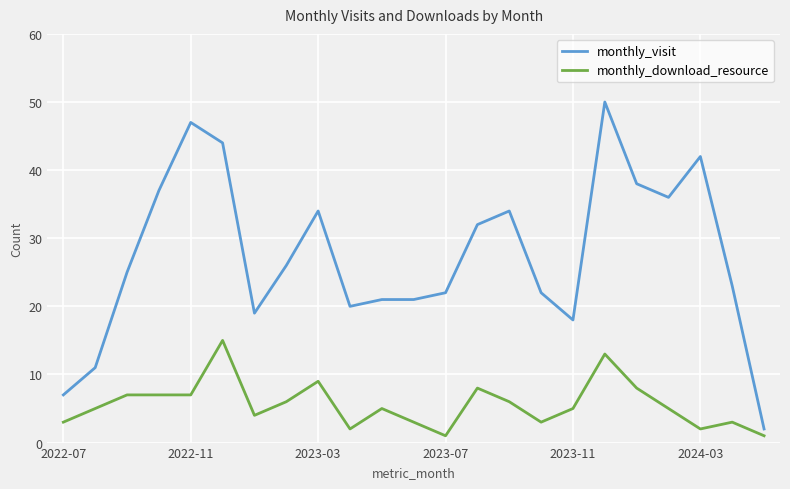

Which series has the largest range (max minus min)?

monthly_visit